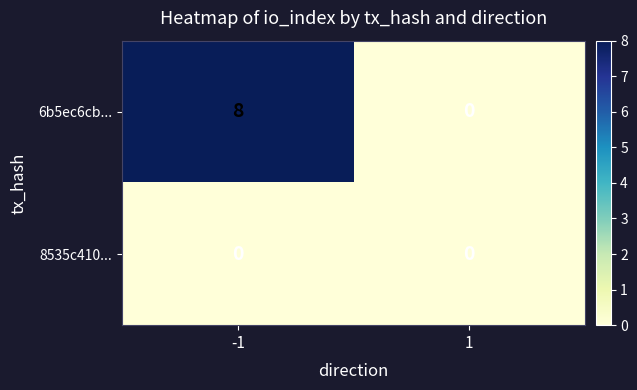

At which category is the sum across all series the highest?

-1